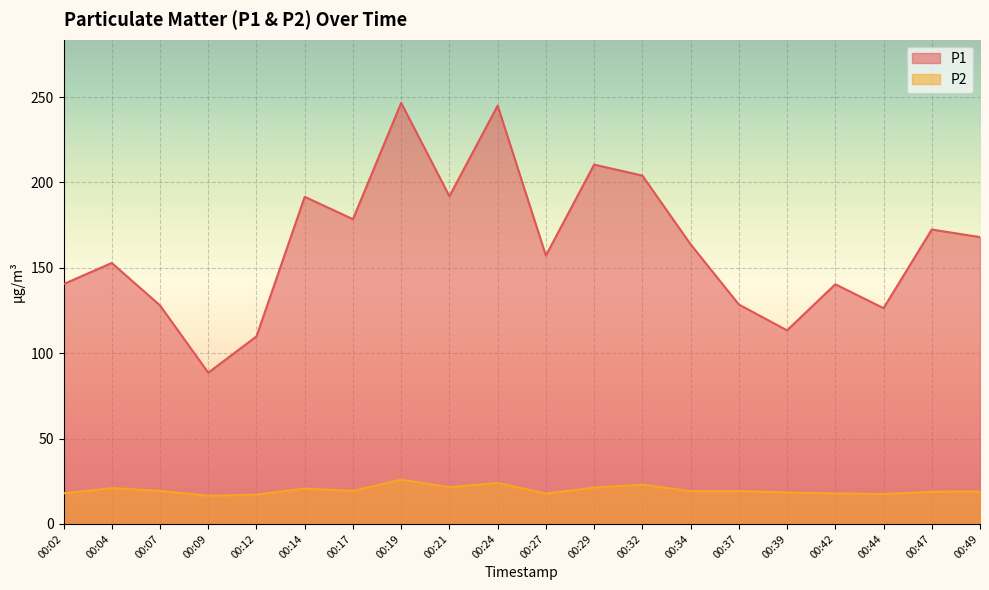

How many lines are shown in the chart?

2